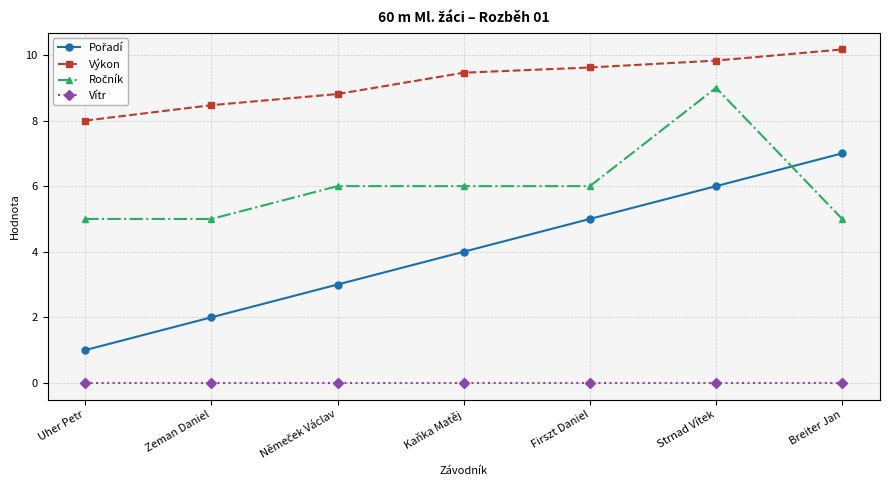

What is the difference between the highest and lowest values at Firszt Daniel?

9.6